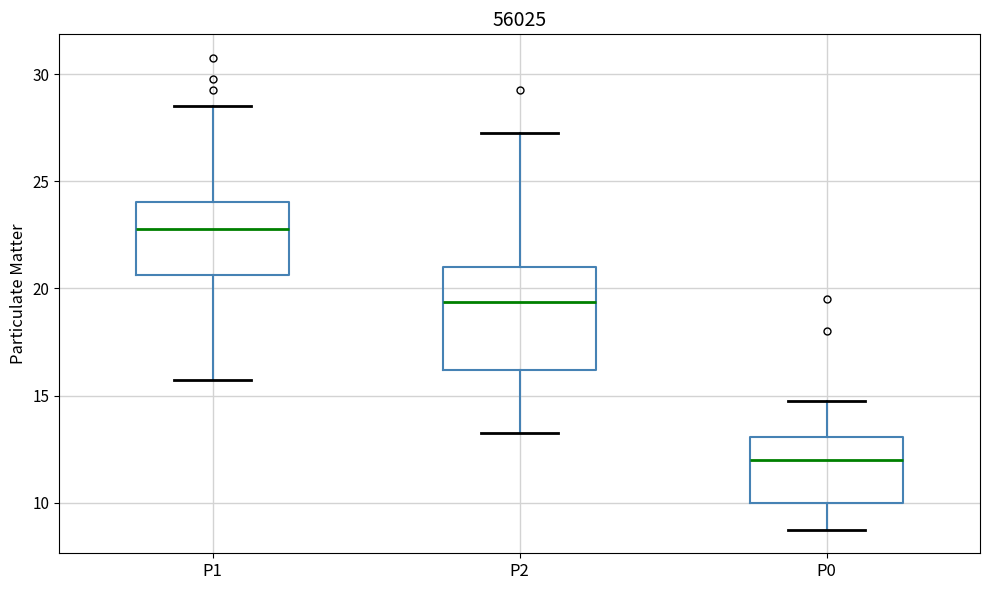

Where is the upper edge of the box for P1 on the y-axis? The values are not printed on the chart, so give them approximately, as read against the axis.

24.0